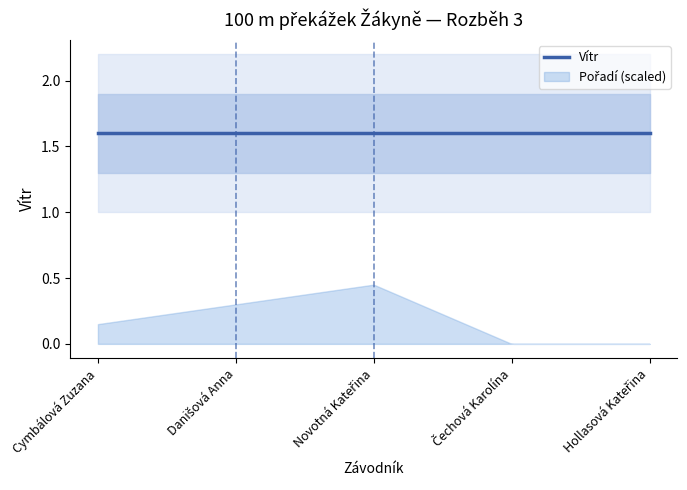

Read the Vítr value at Čechová Karolína.

1.6